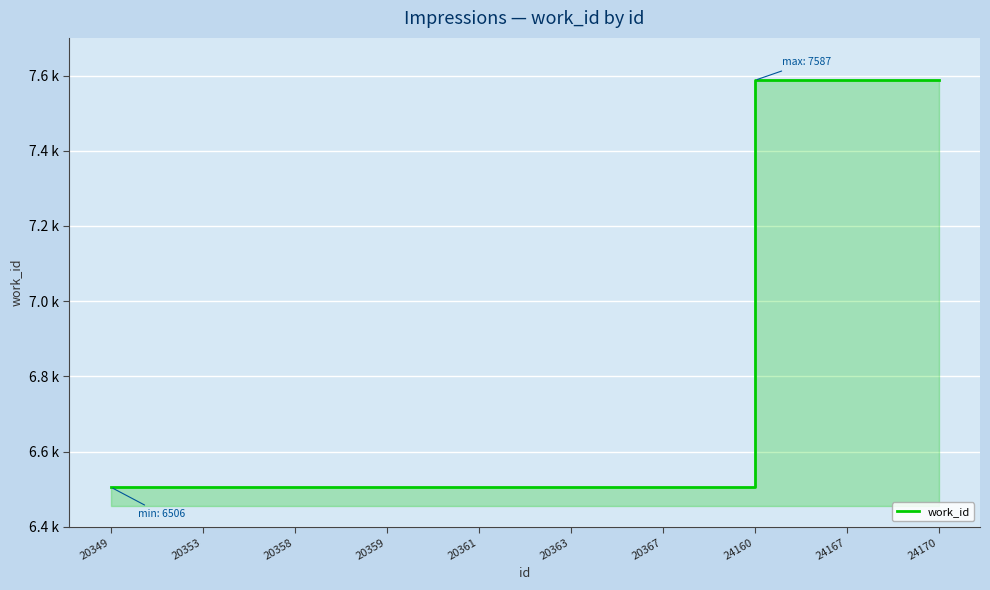

The value at 24170 is 13486. True or false?

False